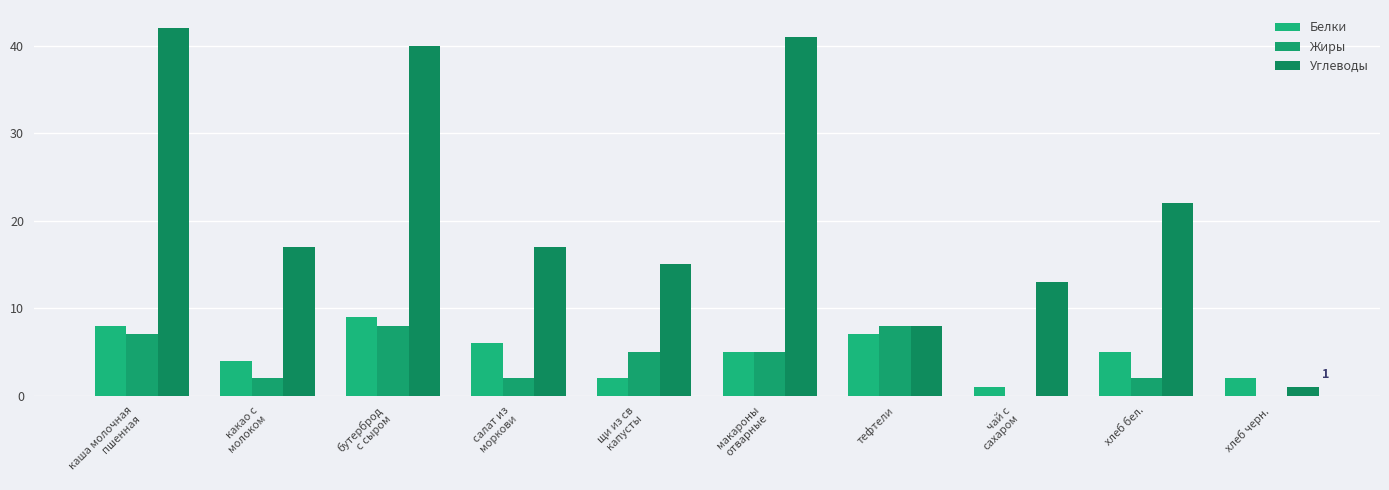

What is the value of the Белки bar at the 7th from the left?

7